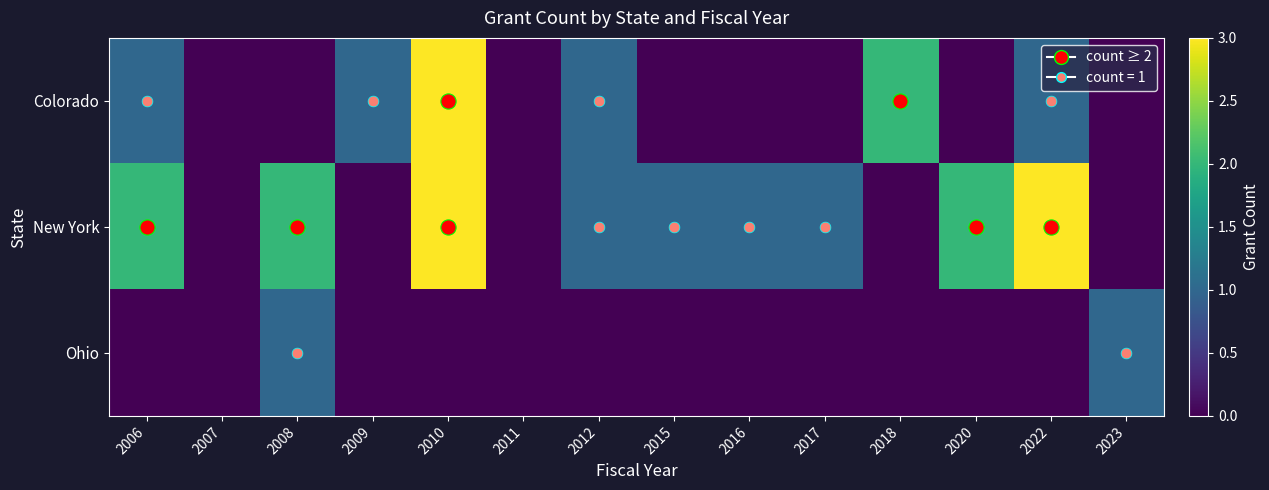

At which category is the sum across all series the highest?

2010